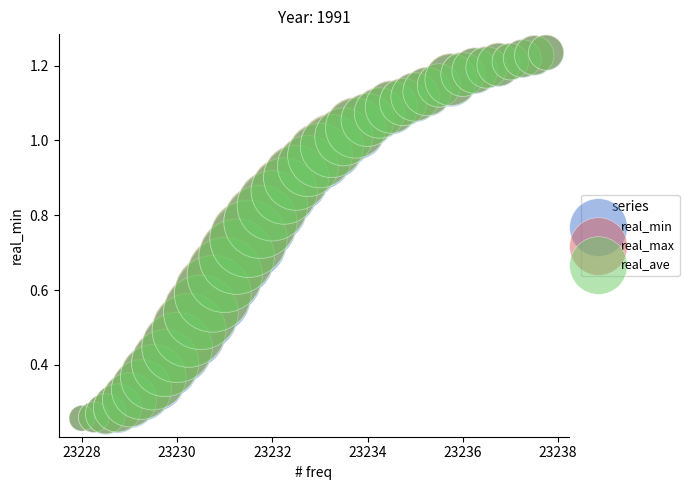

What are all the series names shown in the legend?

real_min, real_max, real_ave